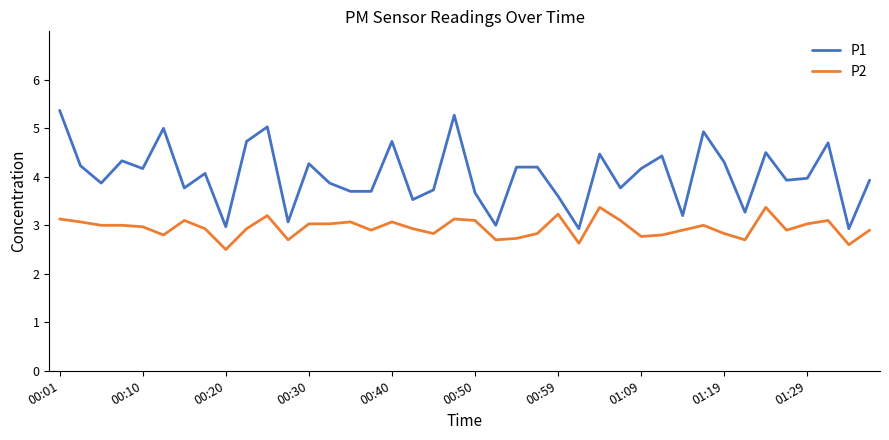

What is the smallest value displayed?

2.5